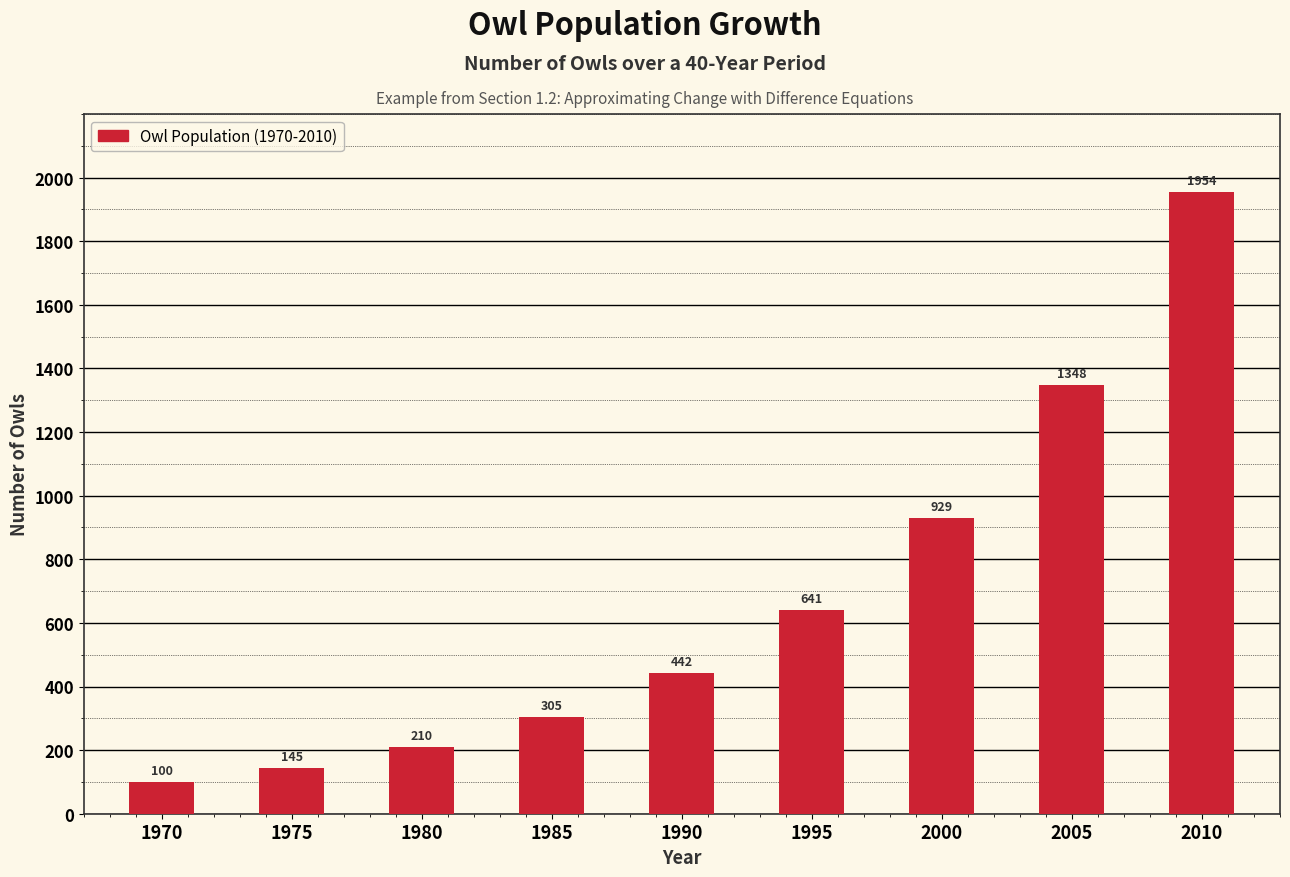

Rank the categories by value from lowest to highest.

1970, 1975, 1980, 1985, 1990, 1995, 2000, 2005, 2010